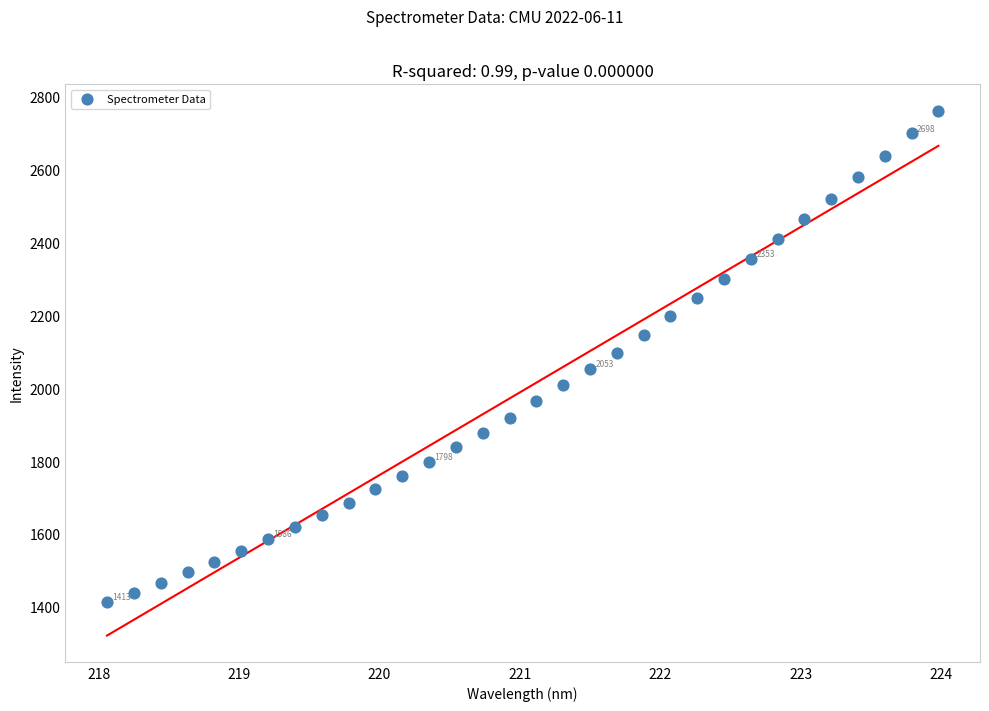

What is the range of X values (max minus min)?

5.9